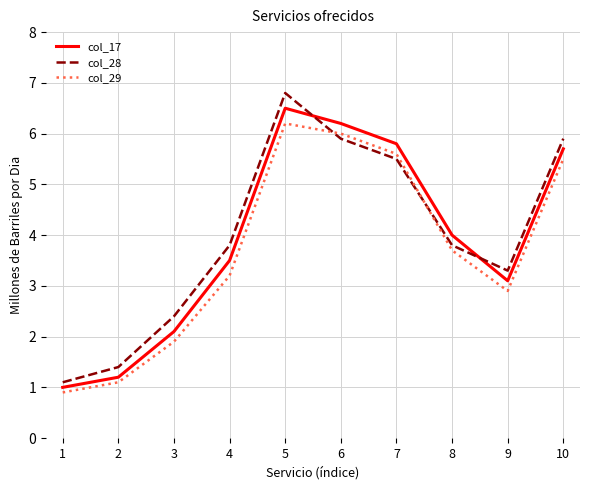

Where does the col_28 series first go above 3?

4